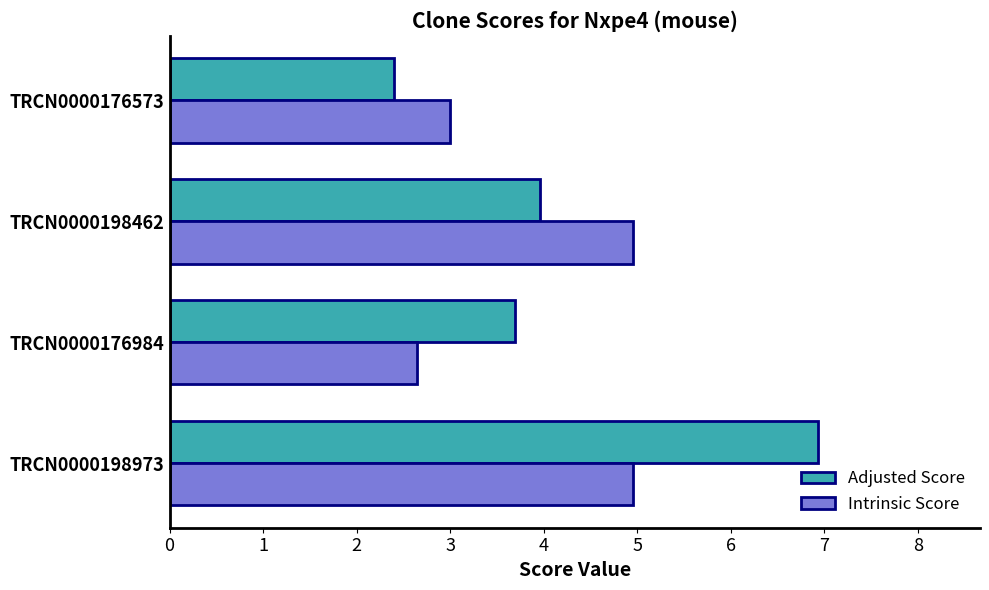

At which category is the sum across all series the highest?

TRCN0000198973